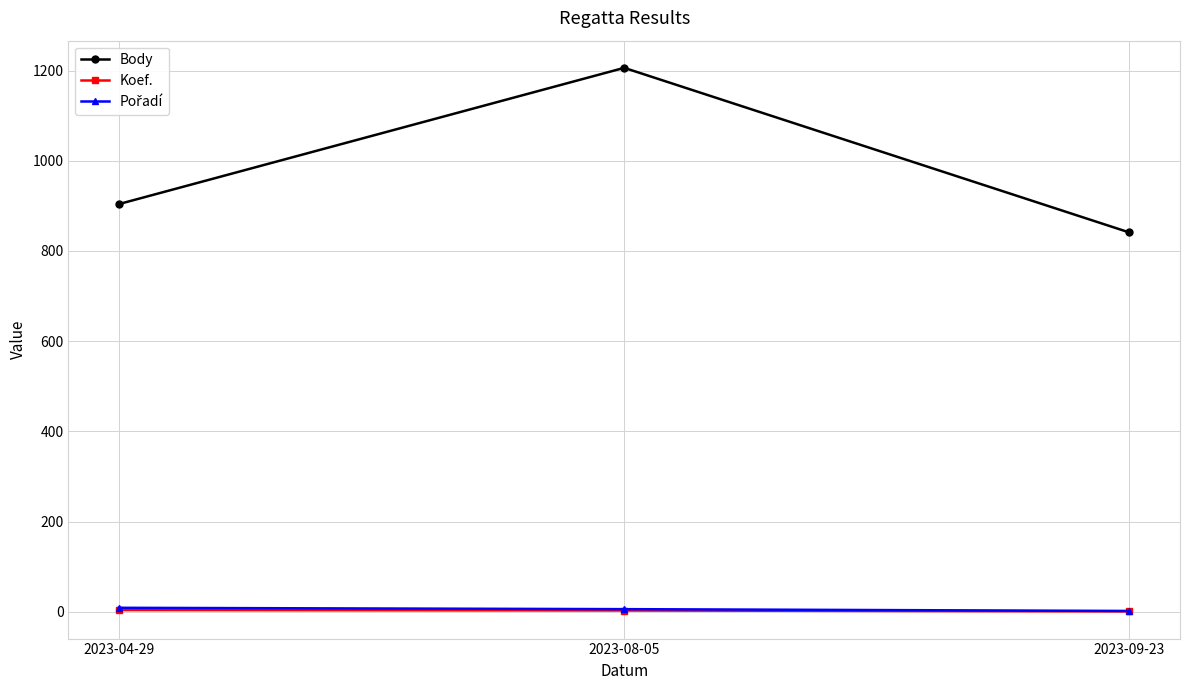

What is the difference between the maximum and minimum values in the Koef. series?

3